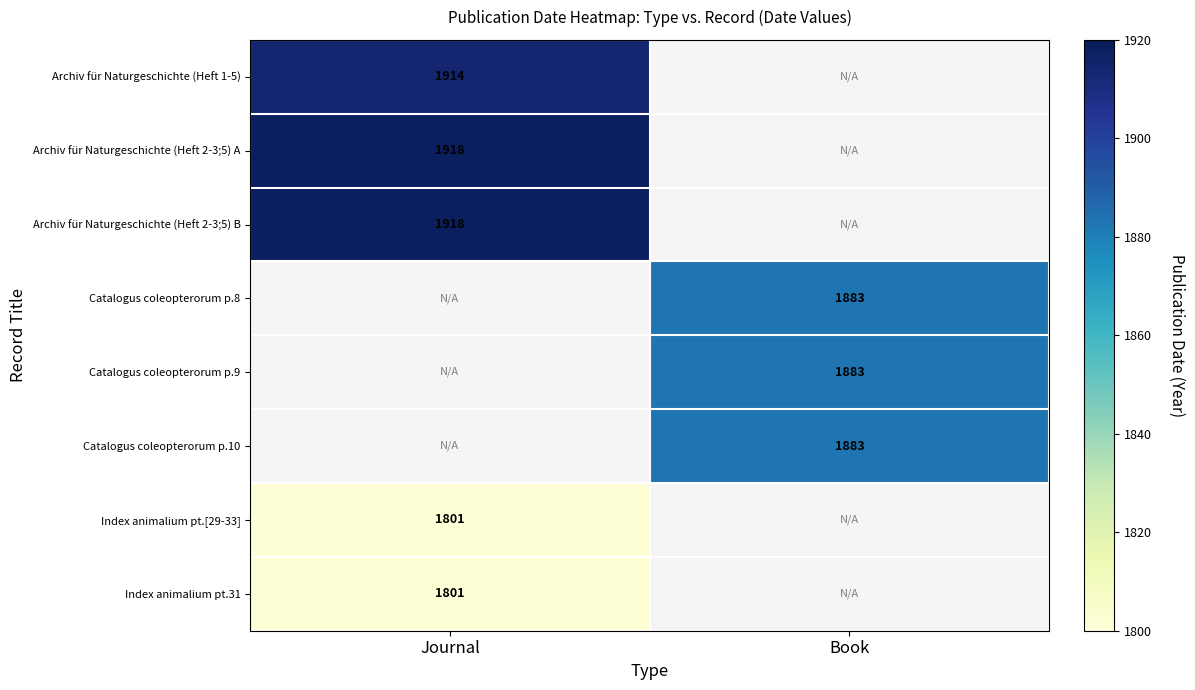

What is the greatest value displayed?

1918.0